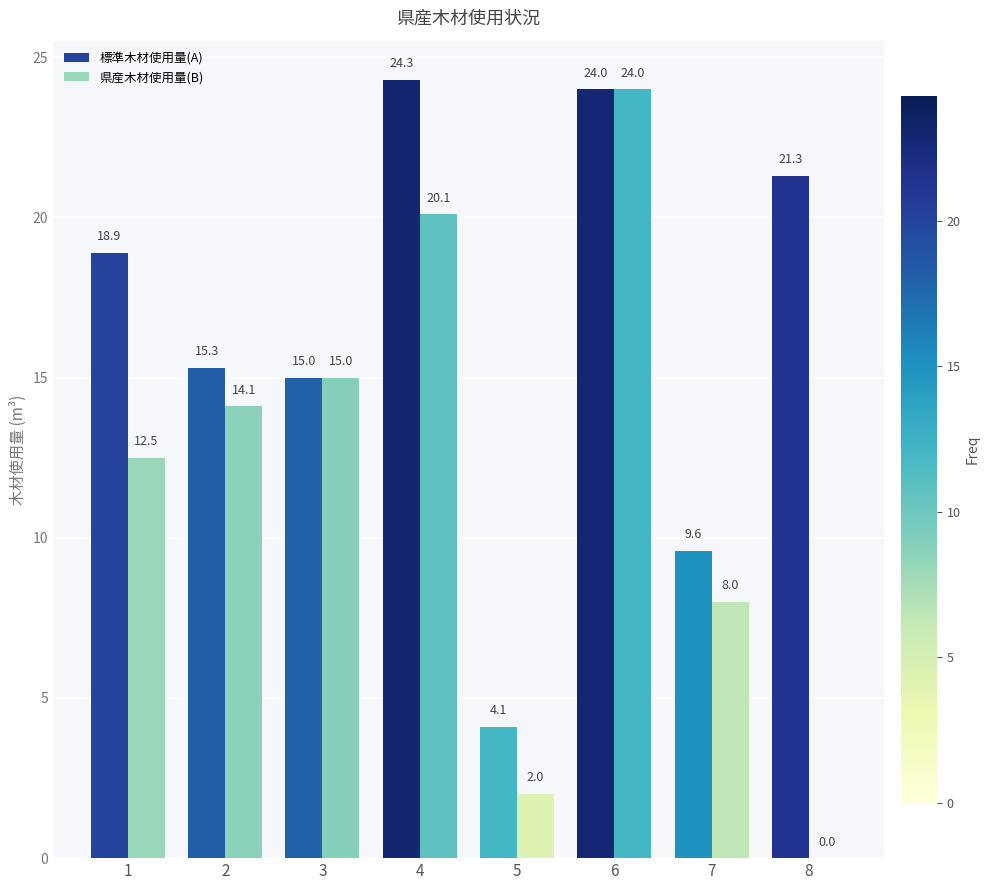

How many groups of bars are there?

8